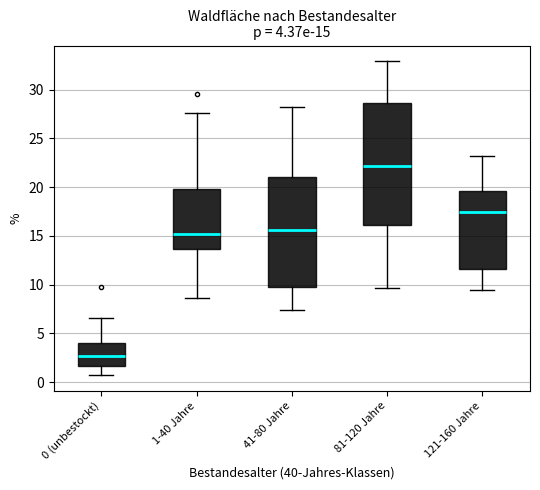

Which box is the tallest, from its lower edge to its upper edge?

81-120 Jahre